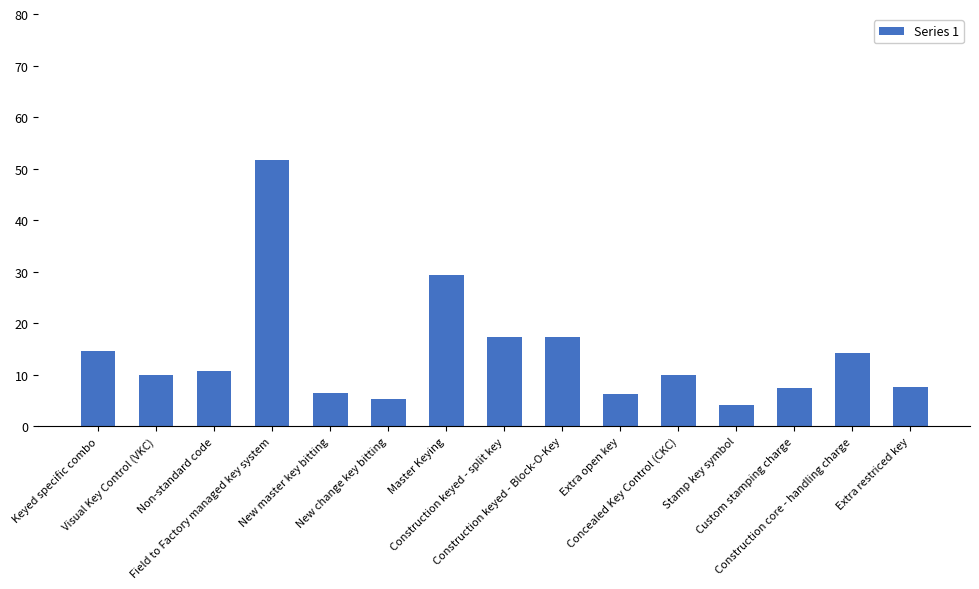

How many bars are there in total?

15